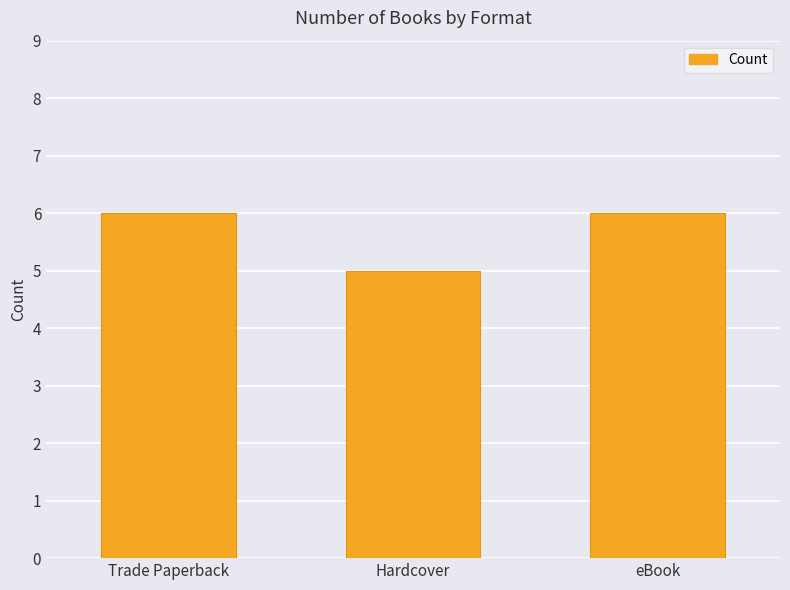

Reading right to left, extract all data points from this chart.

6	5	6